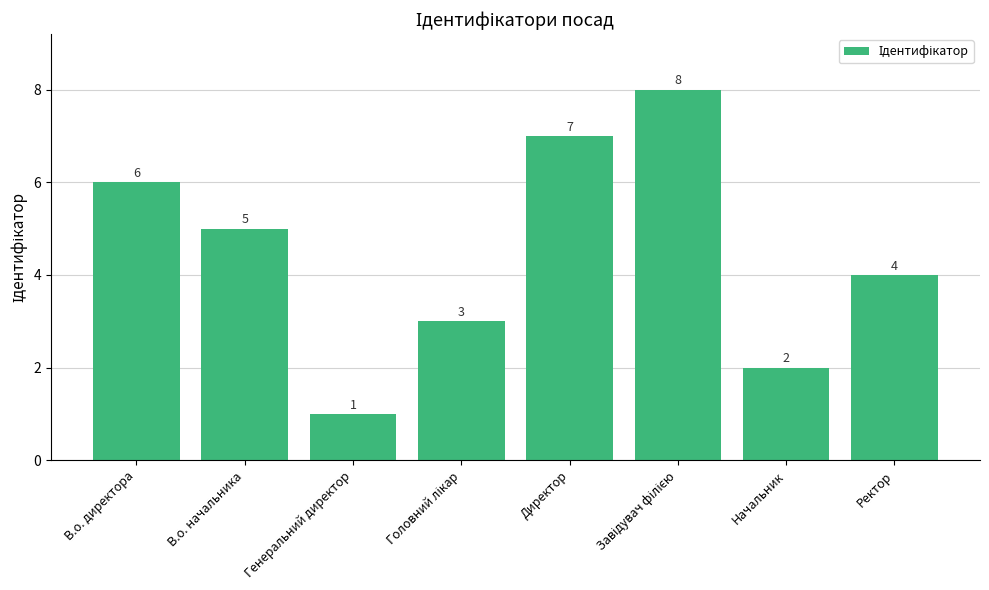

What is the value of the 6th bar from the left?

8